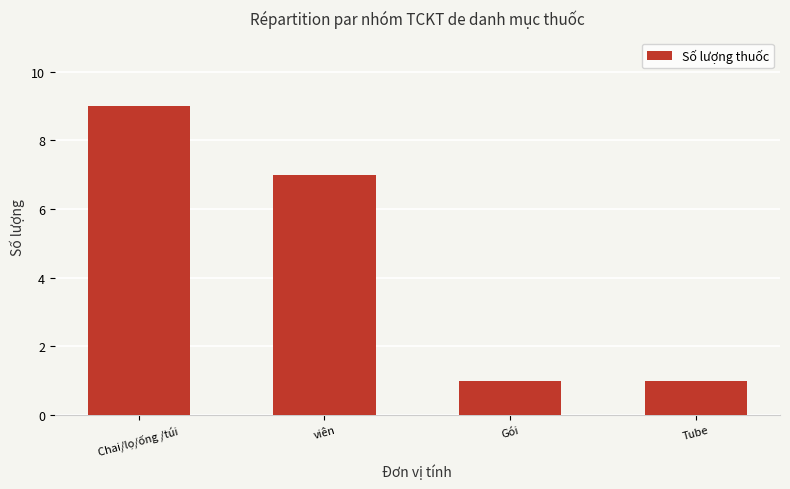

What value does the data have at Gói?

1